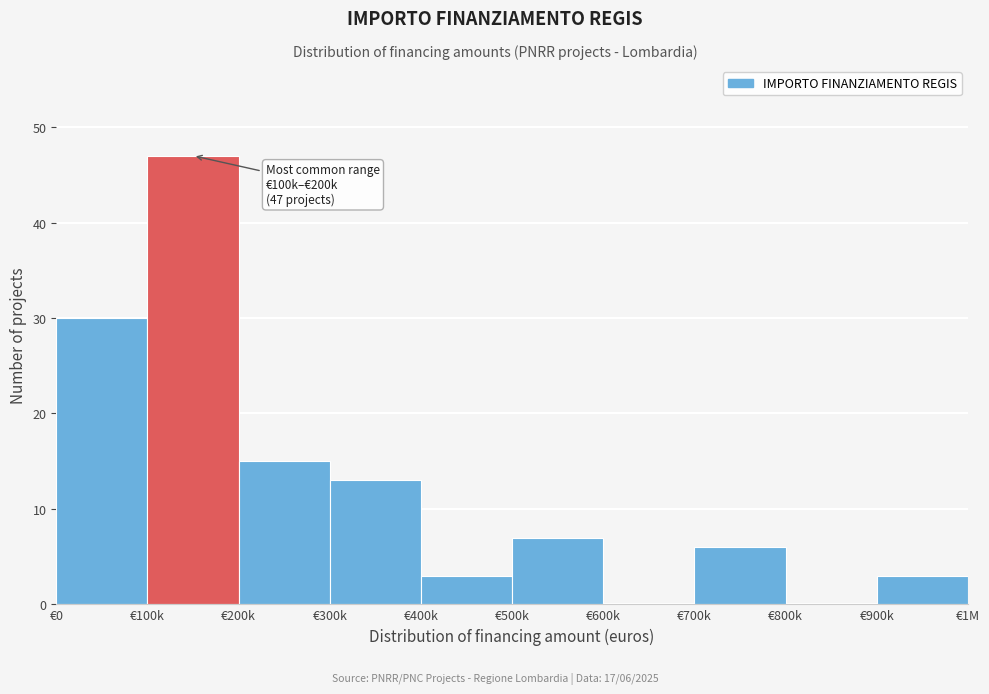

Reading left to right, extract all data points from this chart.

€0=30	€100k=47	€200k=15	€300k=13	€400k=3	€500k=7	€600k=0	€700k=6	€800k=0	€900k=3